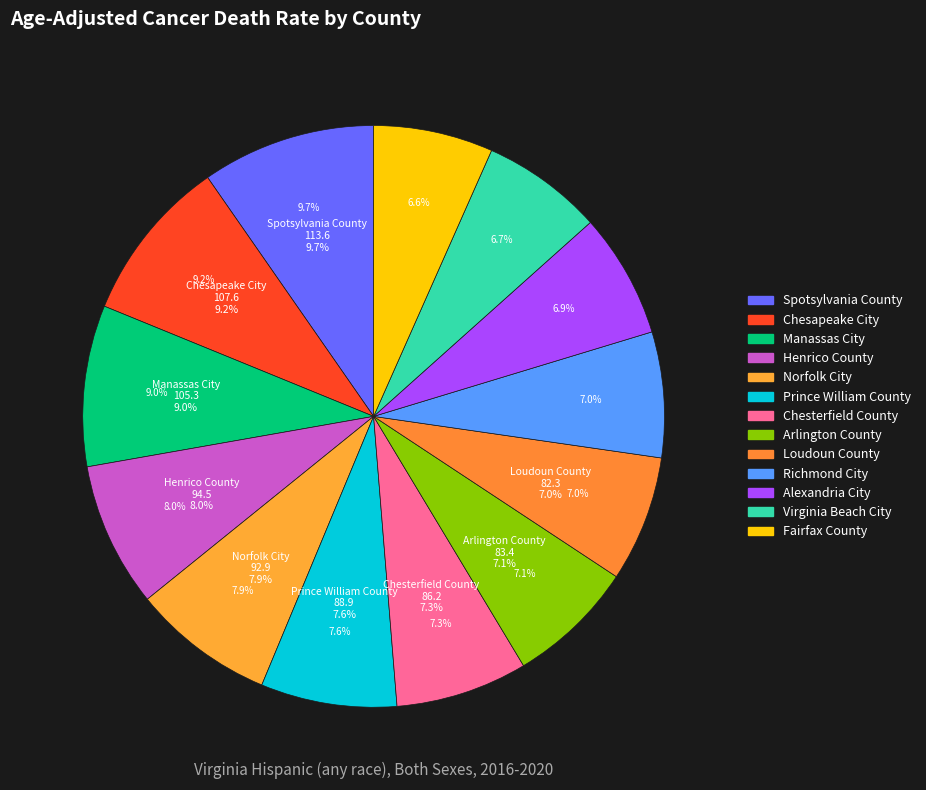

Is it true that Fairfax County is 1% of the pie?

False